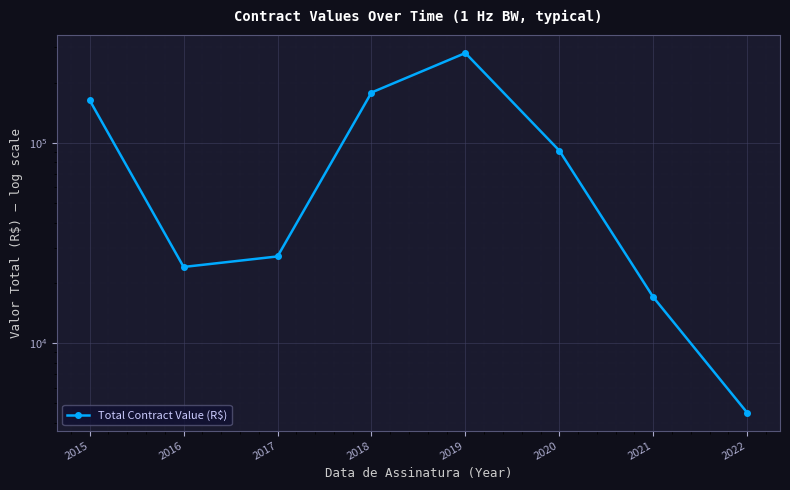

Which category has the lowest value across all series?

2022